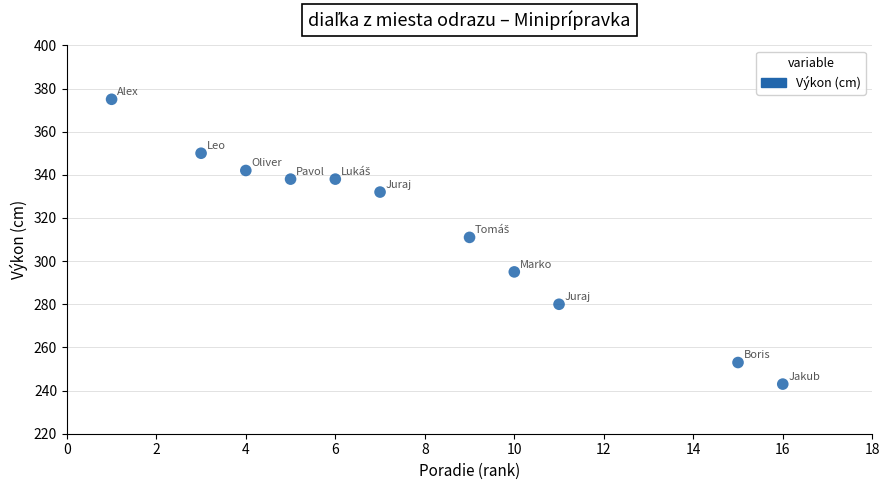

What is the average X value?

8